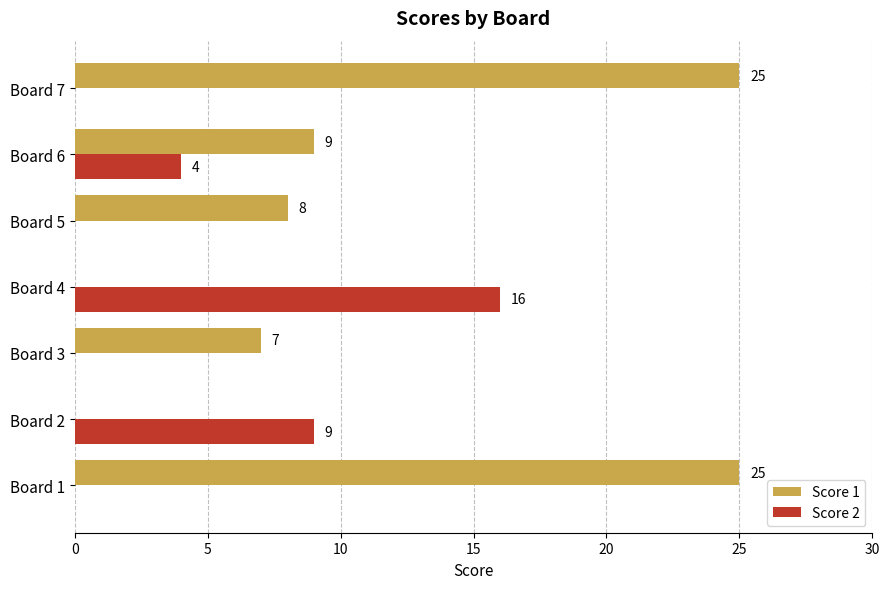

What is the greatest value displayed?

25